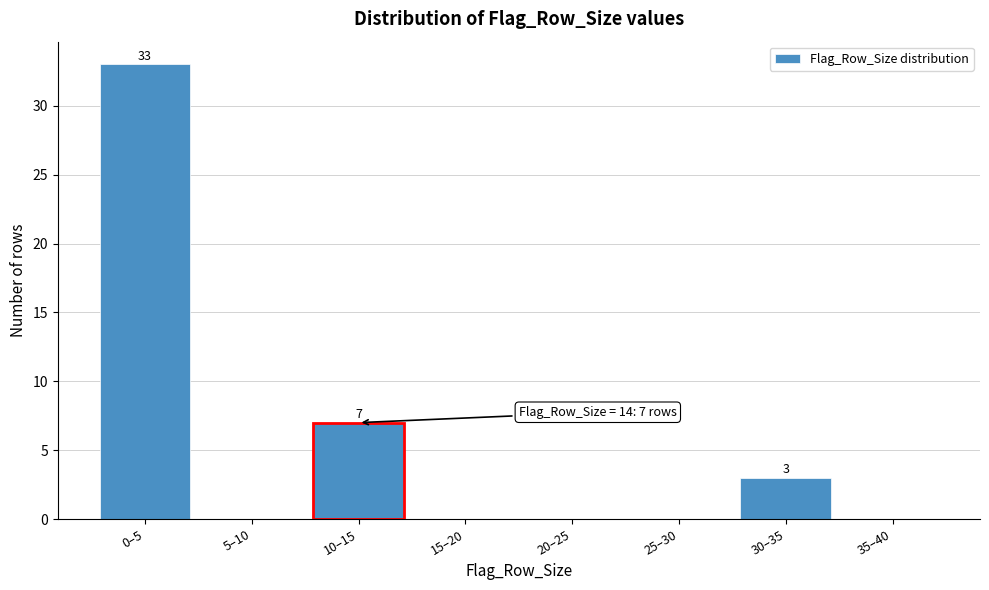

Reading left to right, transcribe all the data shown in this chart.

0–5=33	5–10=0	10–15=7	15–20=0	20–25=0	25–30=0	30–35=3	35–40=0